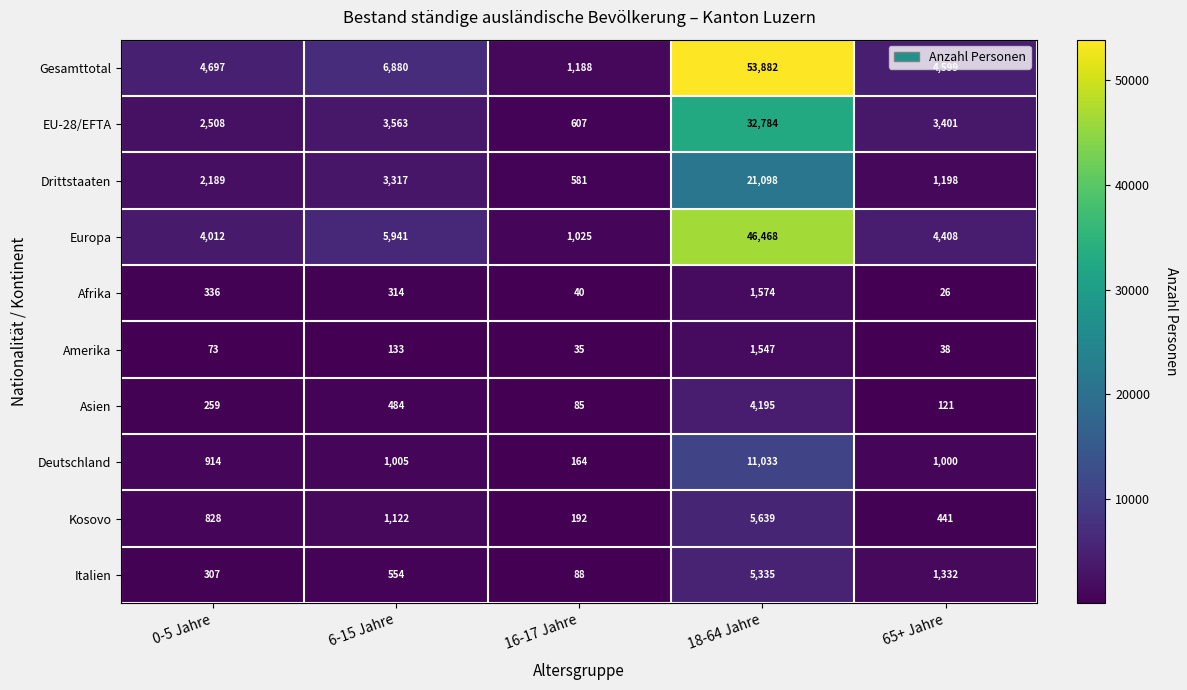

What is the average value of the Afrika series?

458